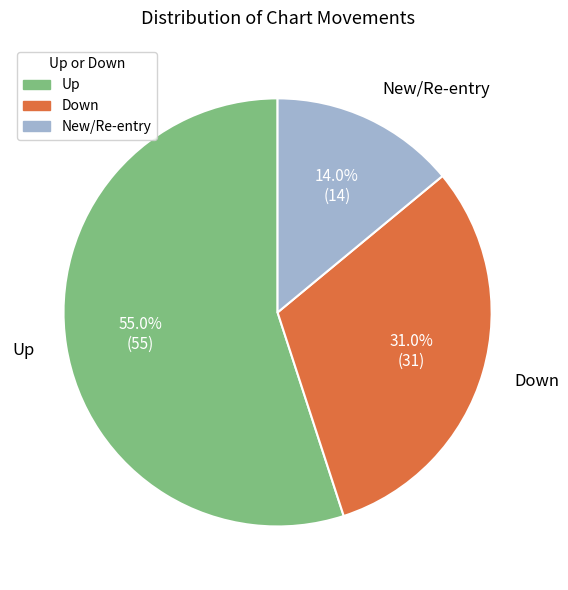

Is there any slice that represents more than half of the pie?

Yes